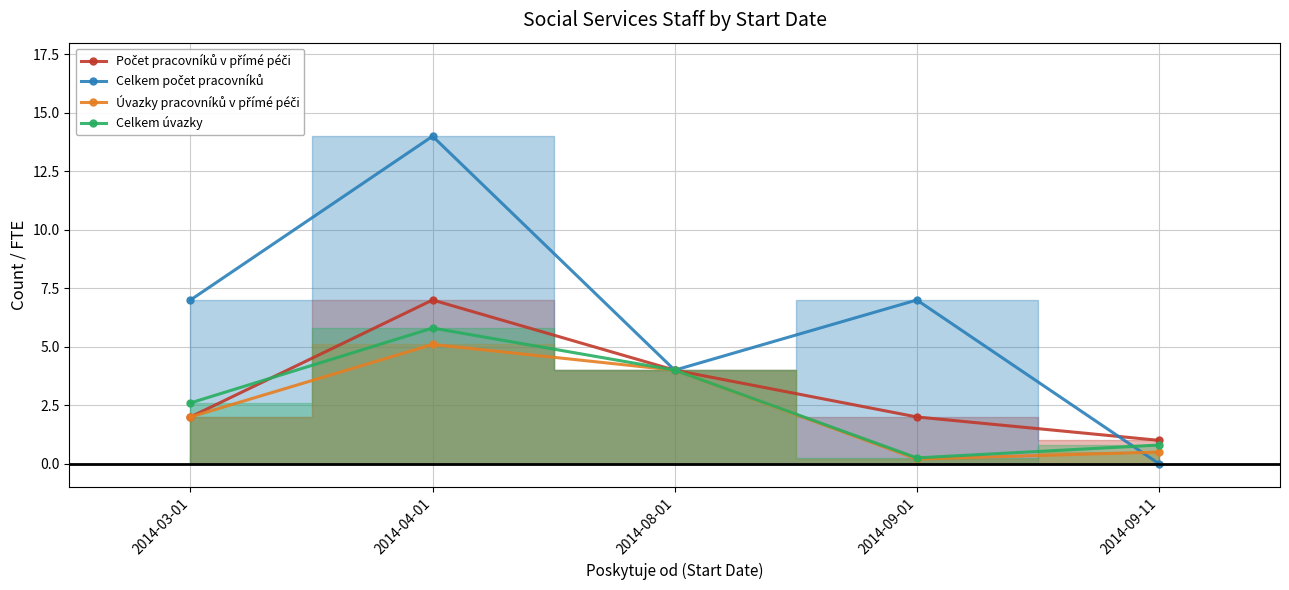

Rank the series at 2014-09-01 from lowest to highest value.

Úvazky pracovníků v přímé péči, Celkem úvazky, Počet pracovníků v přímé péči, Celkem počet pracovníků